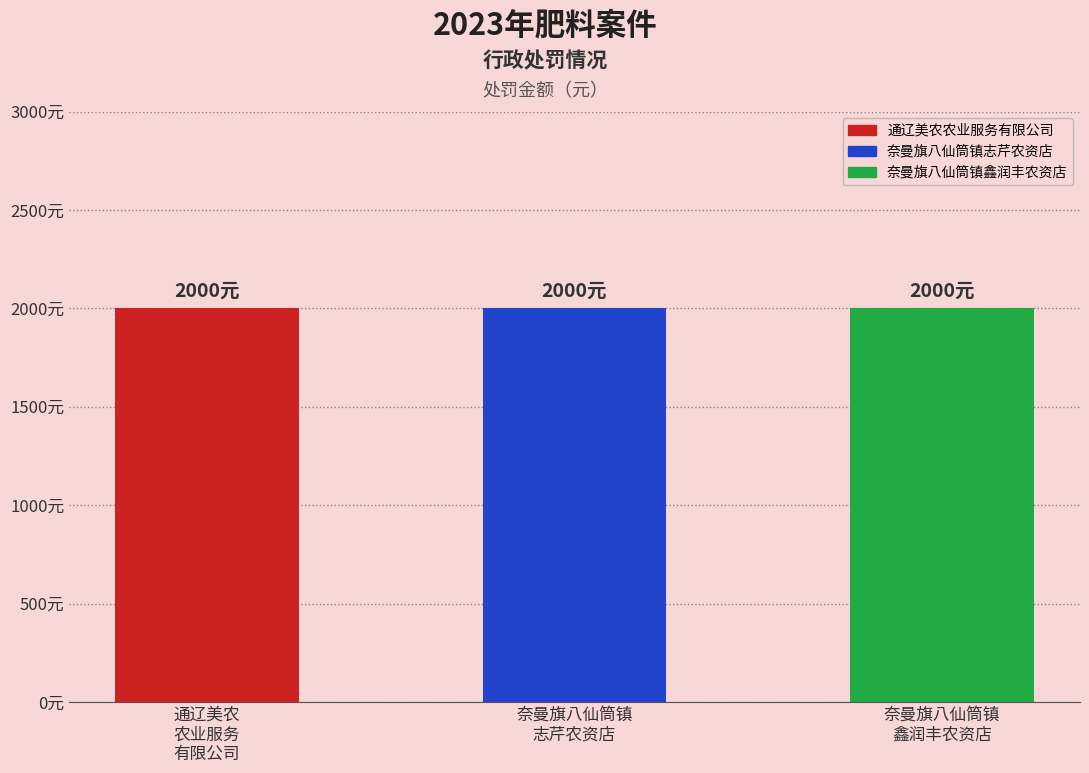

List the labels in order of value, largest first.

奈曼旗八仙筒镇鑫润丰农资店, 奈曼旗八仙筒镇志芹农资店, 通辽美农农业服务有限公司